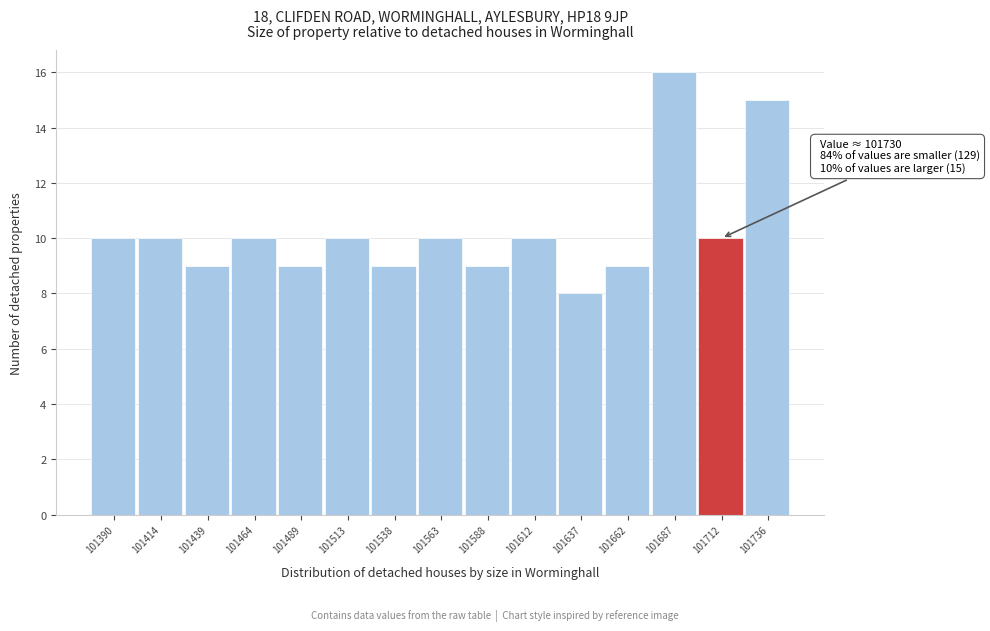

Reading left to right, extract all data points from this chart.

101390=10	101414=10	101439=9	101464=10	101489=9	101513=10	101538=9	101563=10	101588=9	101612=10	101637=8	101662=9	101687=16	101712=10	101736=15